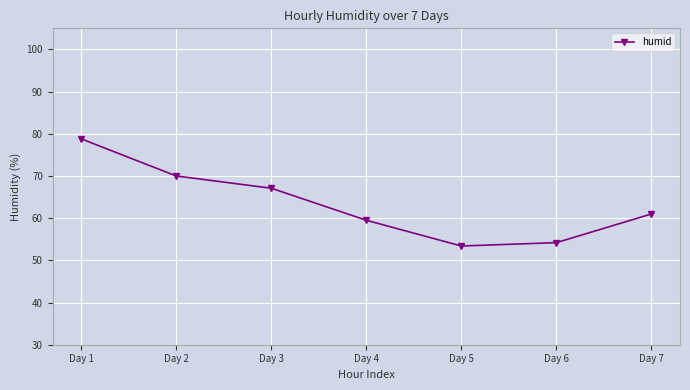

Reading left to right, what are all the values shown in this chart?

Day 1=78.8	Day 2=70.0	Day 3=67.1	Day 4=59.5	Day 5=53.4	Day 6=54.2	Day 7=61.0